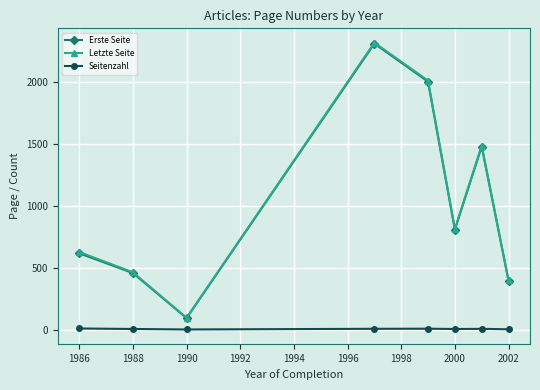

True or false: Seitenzahl and Erste Seite cross at least once.

False